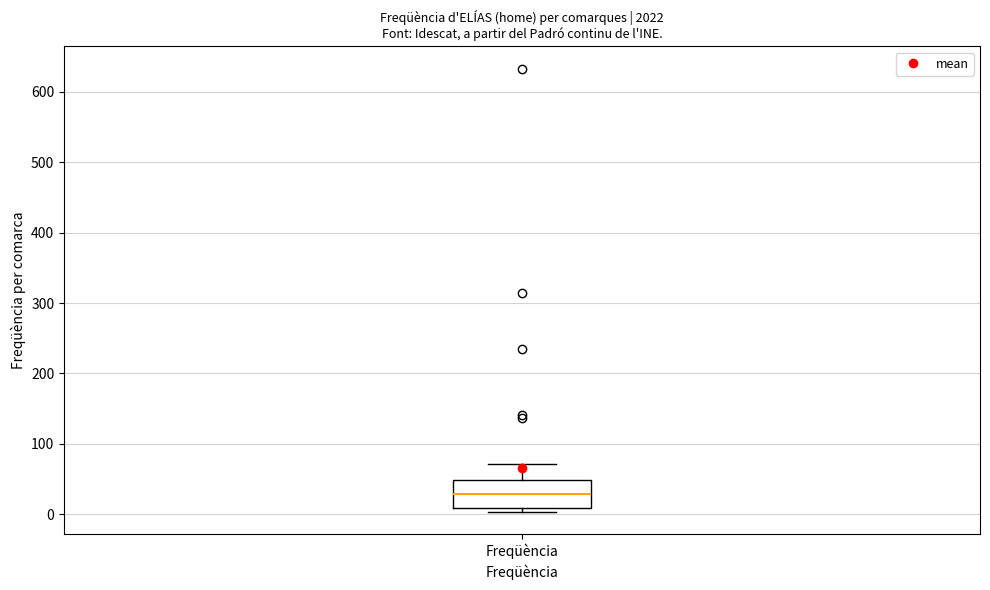

Read this box plot against the y-axis: the position of the median line, the range covered by the box, and the ends of both whiskers. The values are not printed on the chart, so give them approximately, as read against the axis.

median 30, box 10 to 50, whiskers 0 to 70